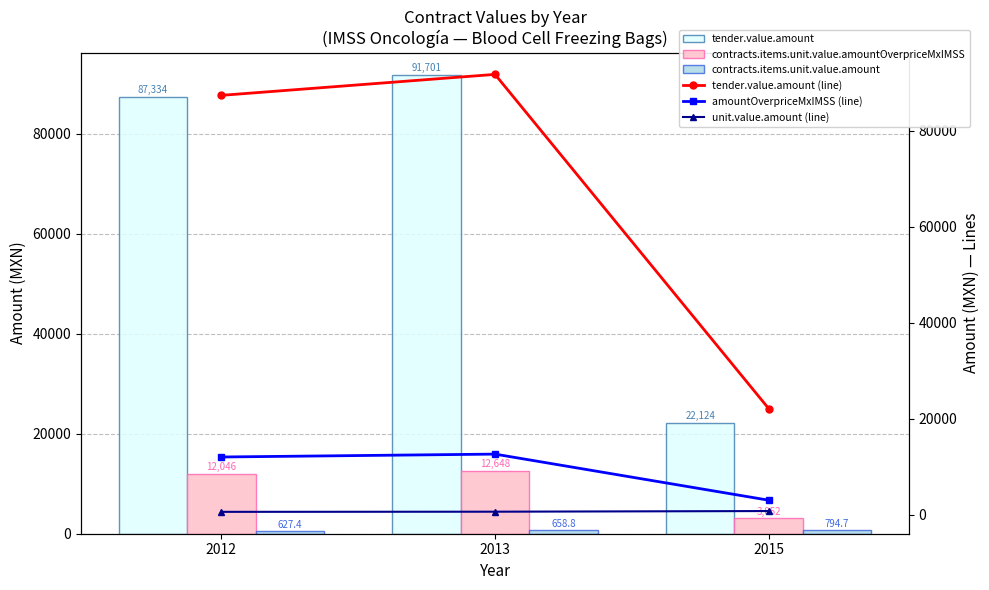

What is the smallest value displayed?

627.4